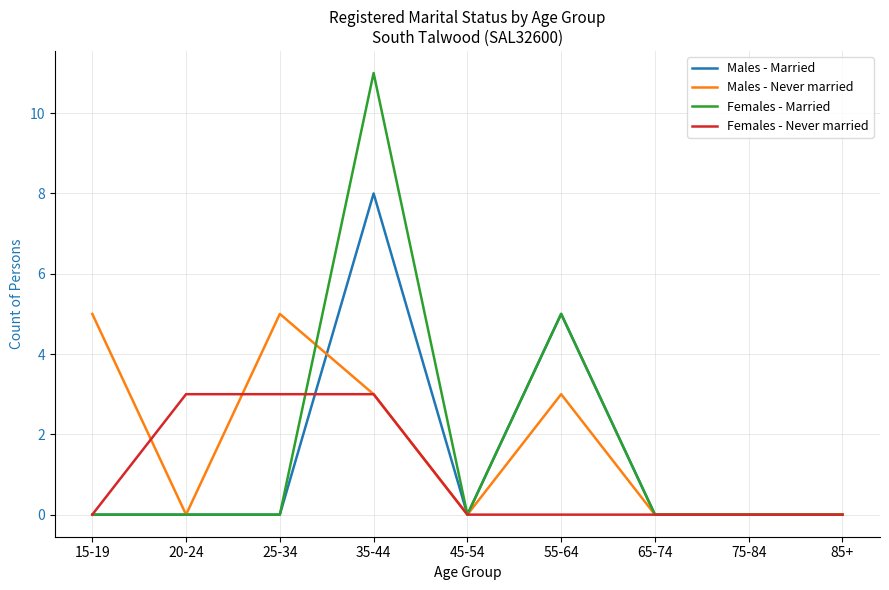

List the series in order of their peak value, lowest first.

Females - Never married, Males - Never married, Males - Married, Females - Married